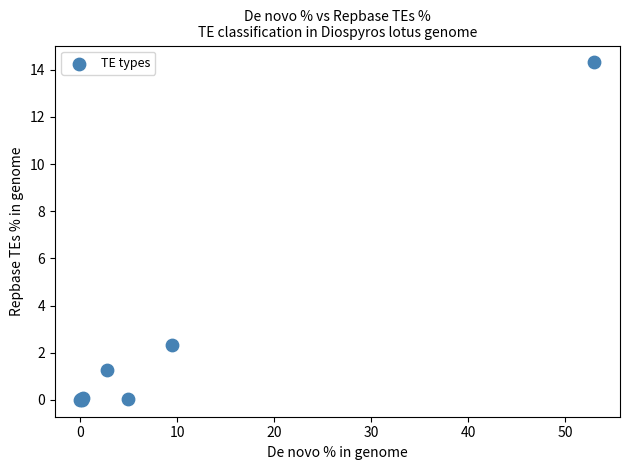

What Y value in the scatter plot is closest to 7?

2.3